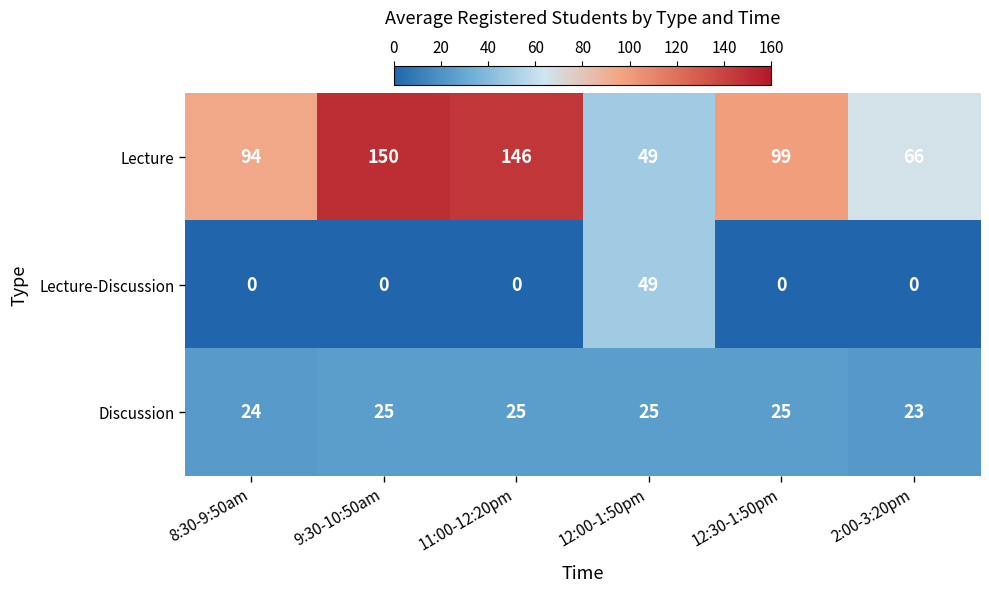

How many Discussion values are between 24 and 25?

5